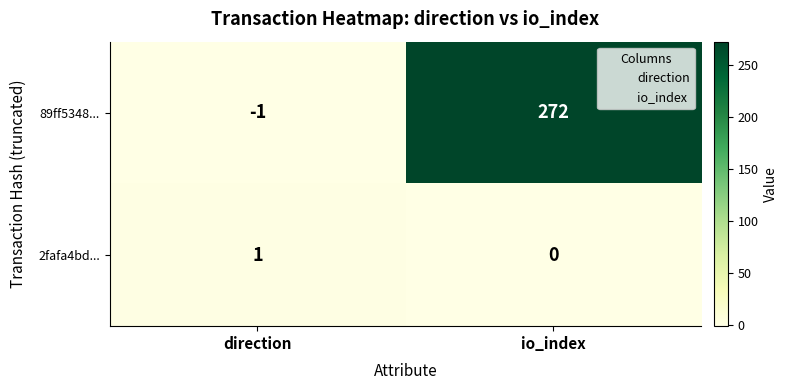

Which series changed the most between direction and io_index?

89ff5348...